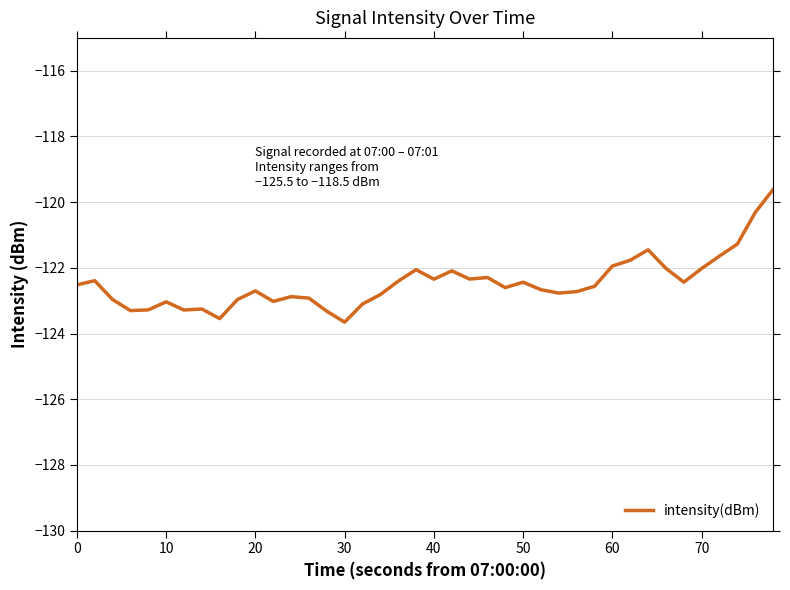

How many lines are shown in the chart?

1